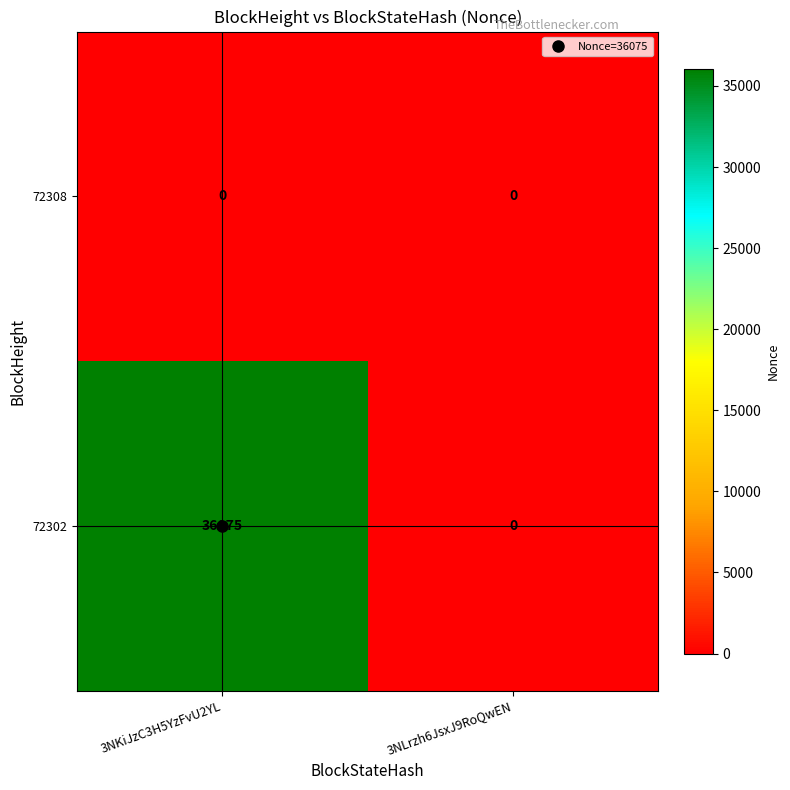

At which label is 72302 closest to 18037?

3NLrzh6JsxJ9RoQwEN